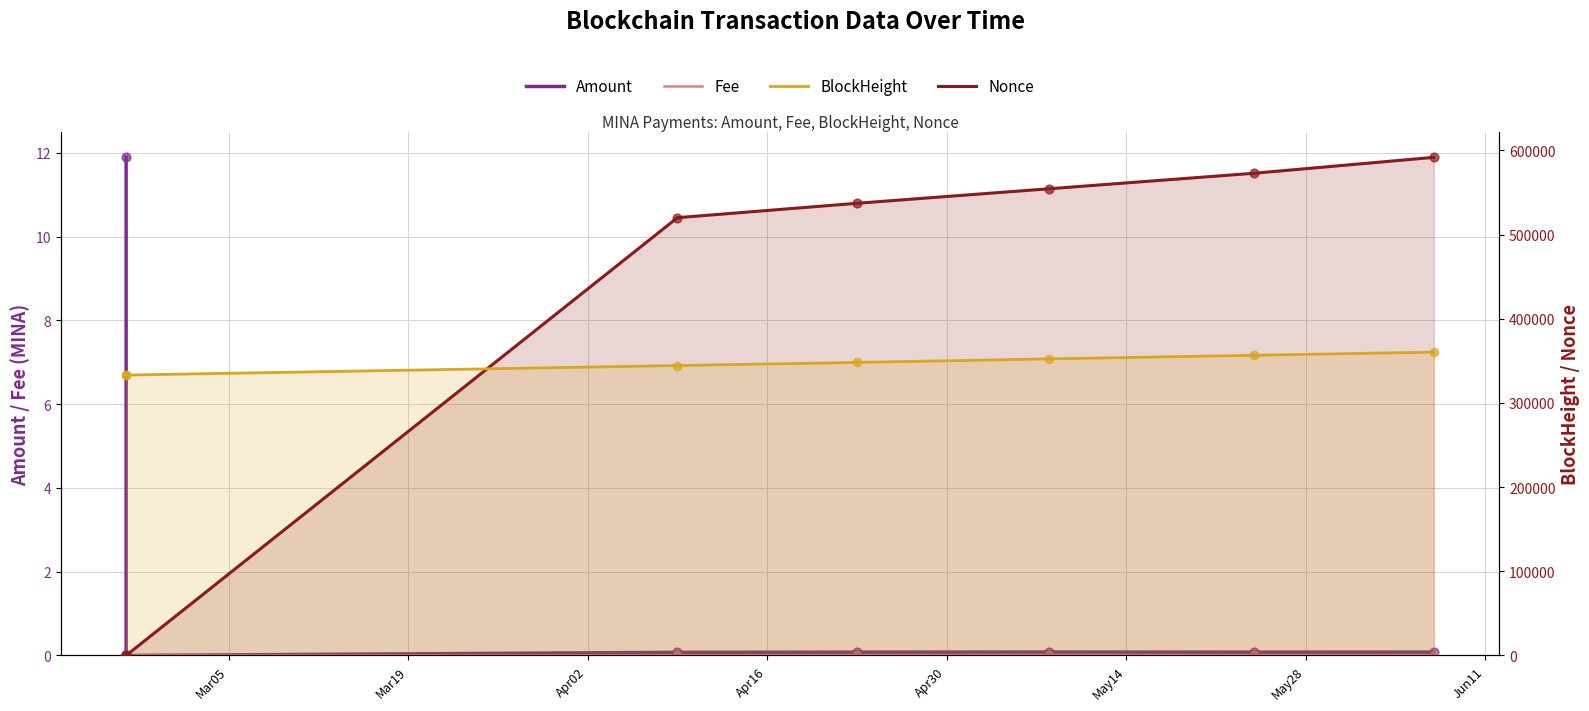

What are all the series names shown in the legend?

Amount, Fee, Nonce, BlockHeight